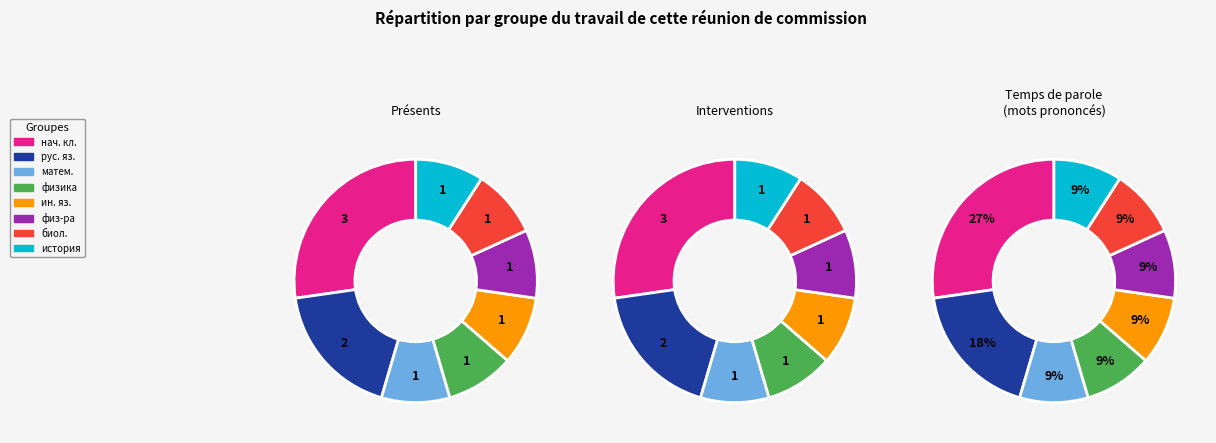

To the nearest percent, what is the difference between the учитель физики and Учитель русского языка и литературы slice percentages?

9%